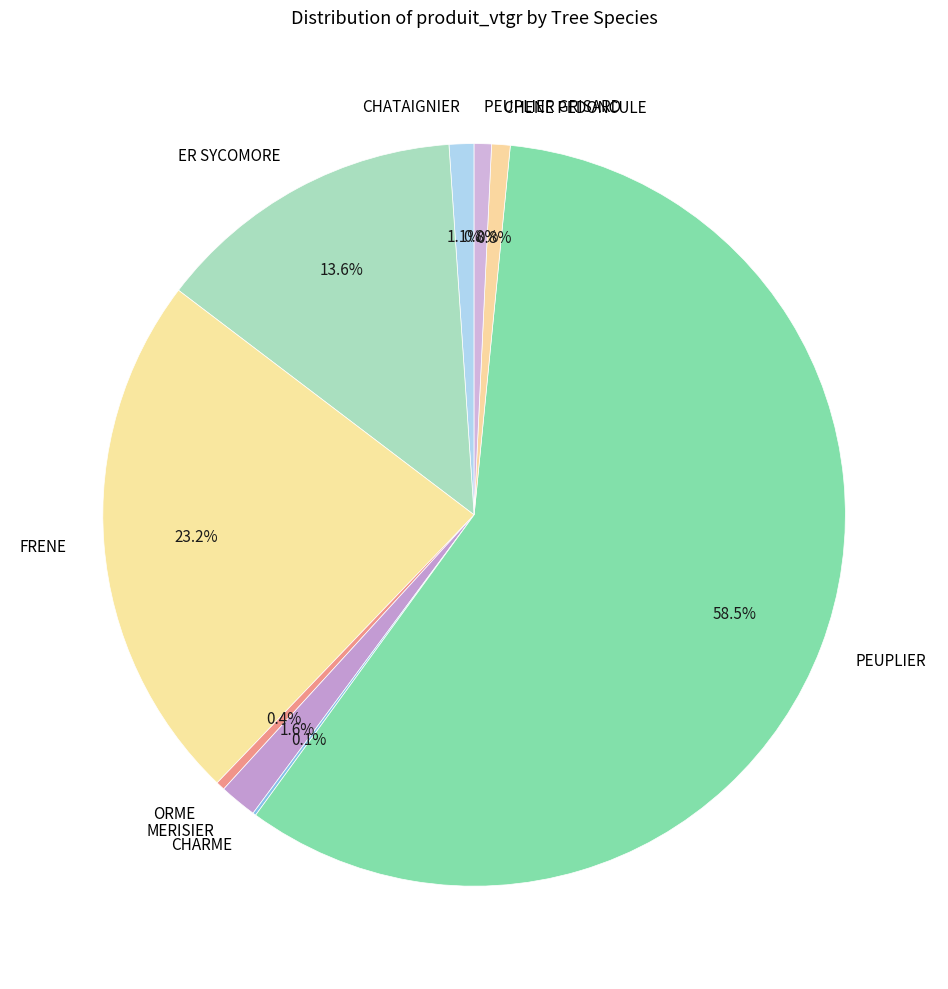

What is the ratio of the value at ORME to the value at CHENE PEDONCULE?

0.5